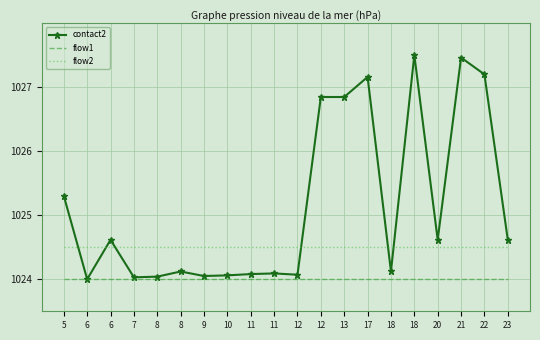

What are all the series names shown in the legend?

contact2, flow1, flow2